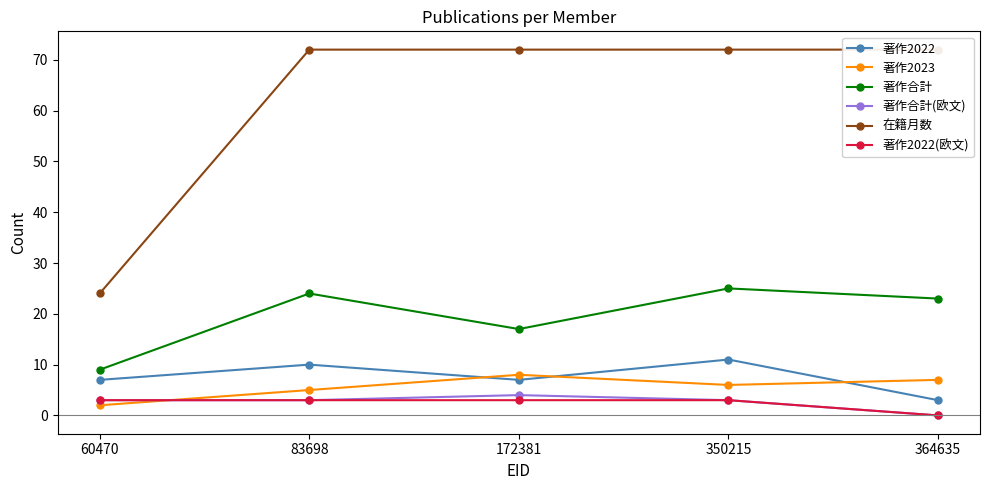

At which label is 在籍月数 closest to 48?

60470